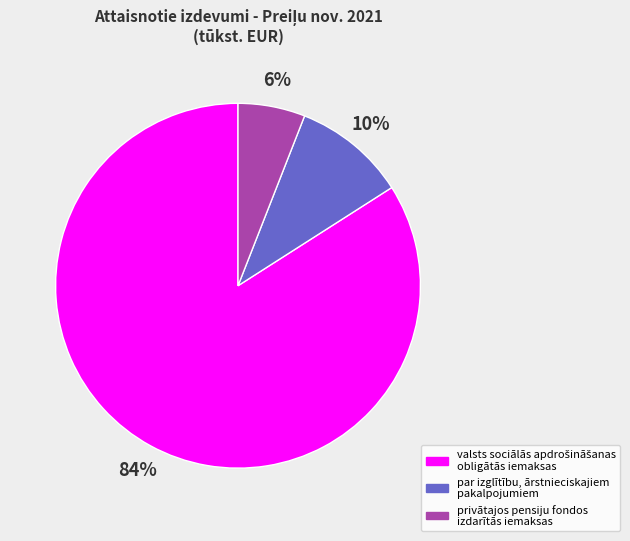

How many slices are in this pie chart?

3